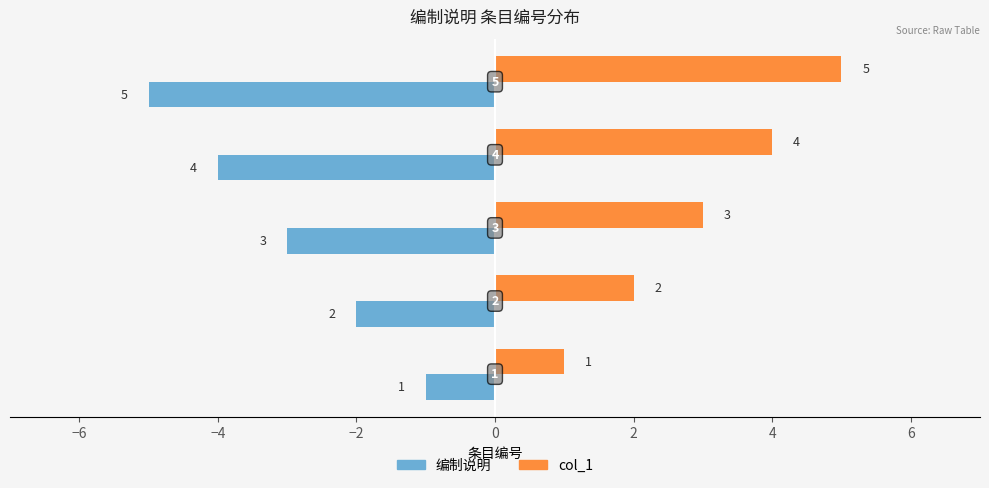

Which series has the largest total across all categories?

col_1